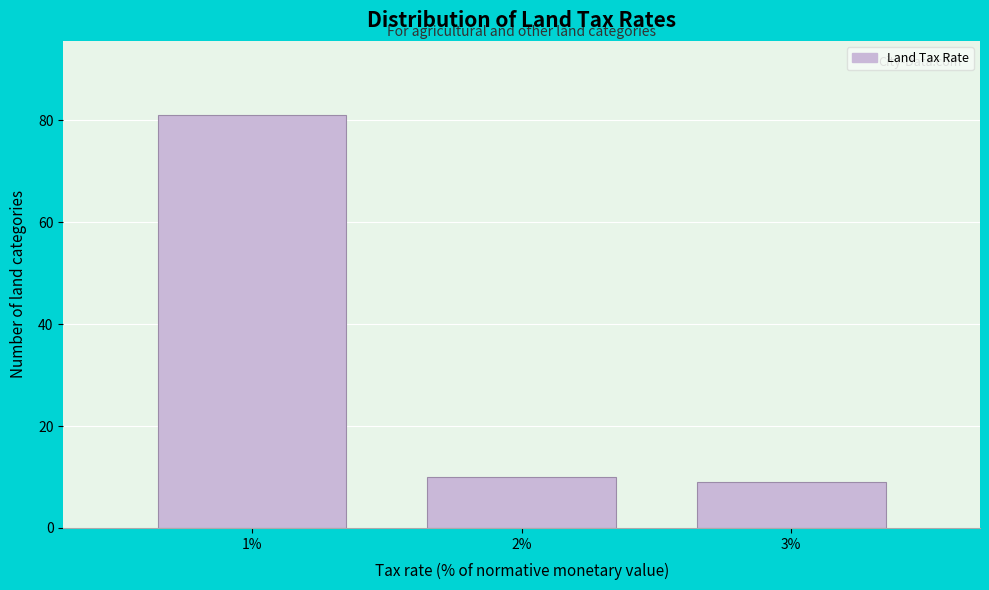

Reading left to right, what are all the values shown in this chart?

1%=81	2%=10	3%=9